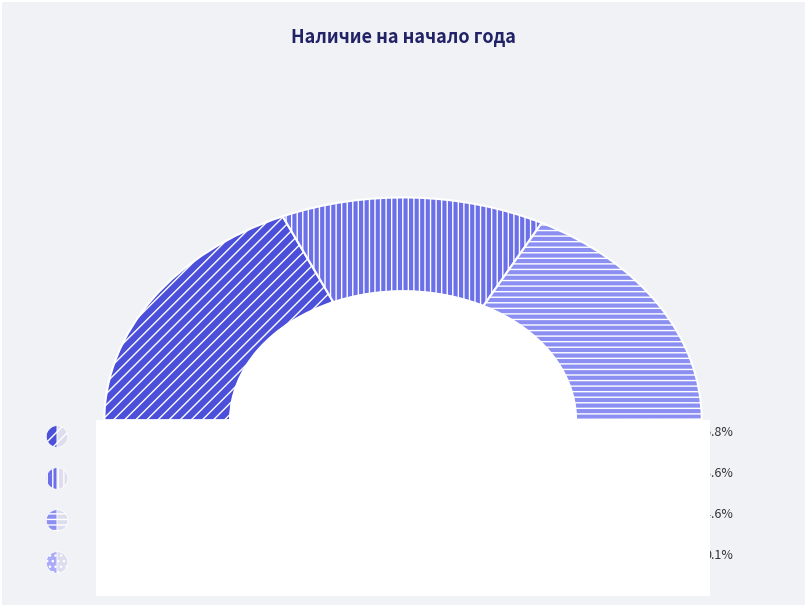

Is it true that Непроизведенные активы is 29% of the pie?

False